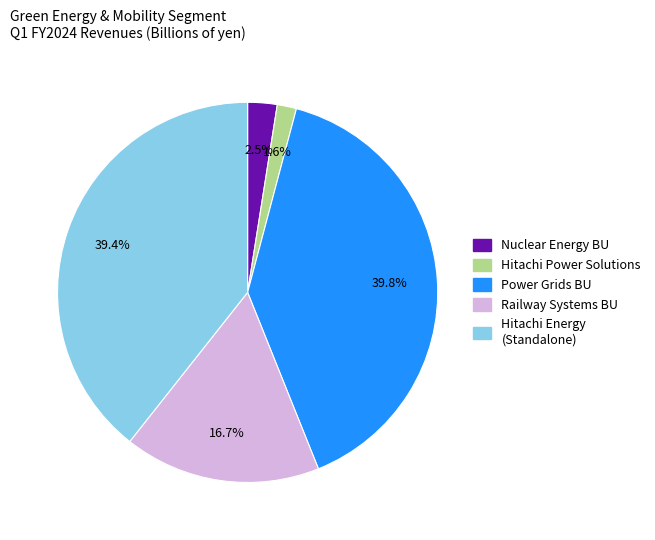

Between Hitachi Energy (Standalone) and Hitachi Power Solutions, which is larger?

Hitachi Energy (Standalone)